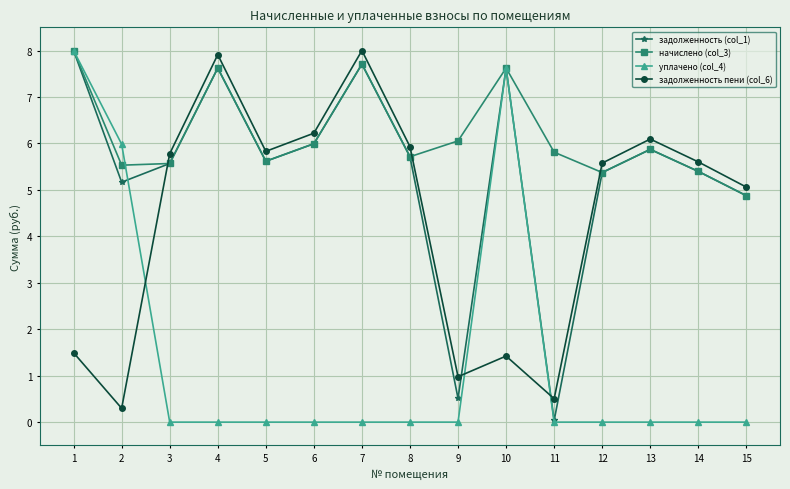

Where is задолженность (col_1) nearest to the value 4?

15